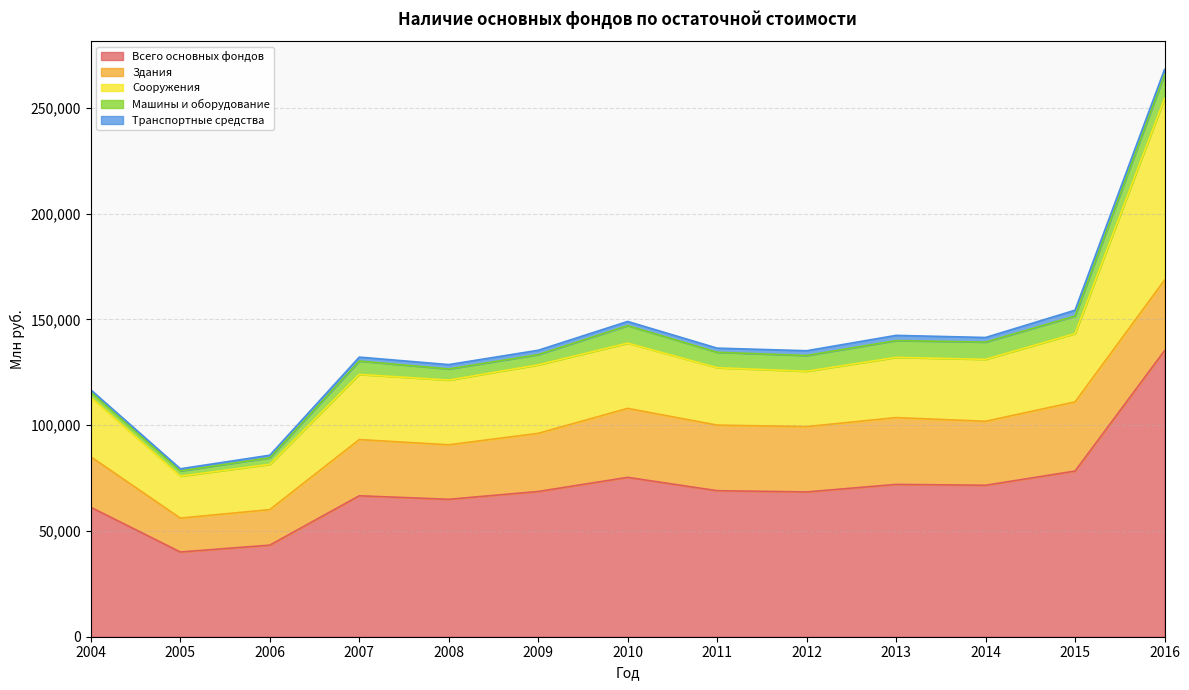

Rank the categories by Транспортные средства value from lowest to highest.

2005, 2004, 2006, 2007, 2011, 2010, 2008, 2009, 2014, 2012, 2016, 2013, 2015